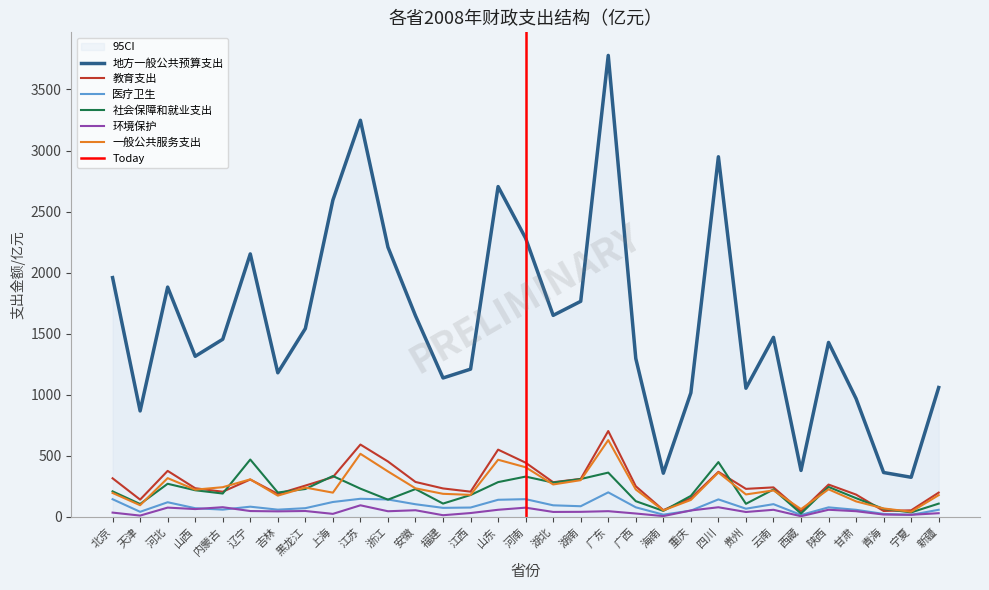

Rank the series at 宁夏 from highest to lowest value.

地方一般公共预算支出, 教育支出, 一般公共服务支出, 社会保障和就业支出, 环境保护, 医疗卫生